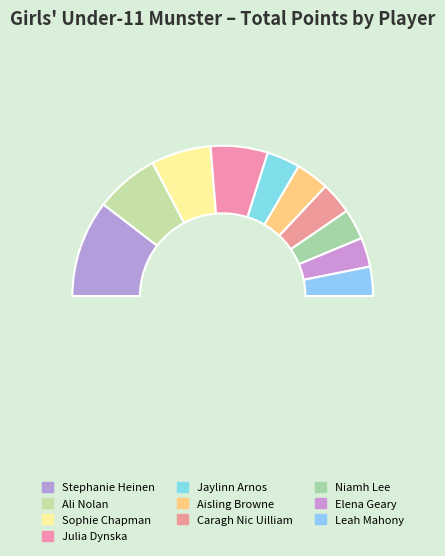

To the nearest percent, what is the average slice percentage?

10%